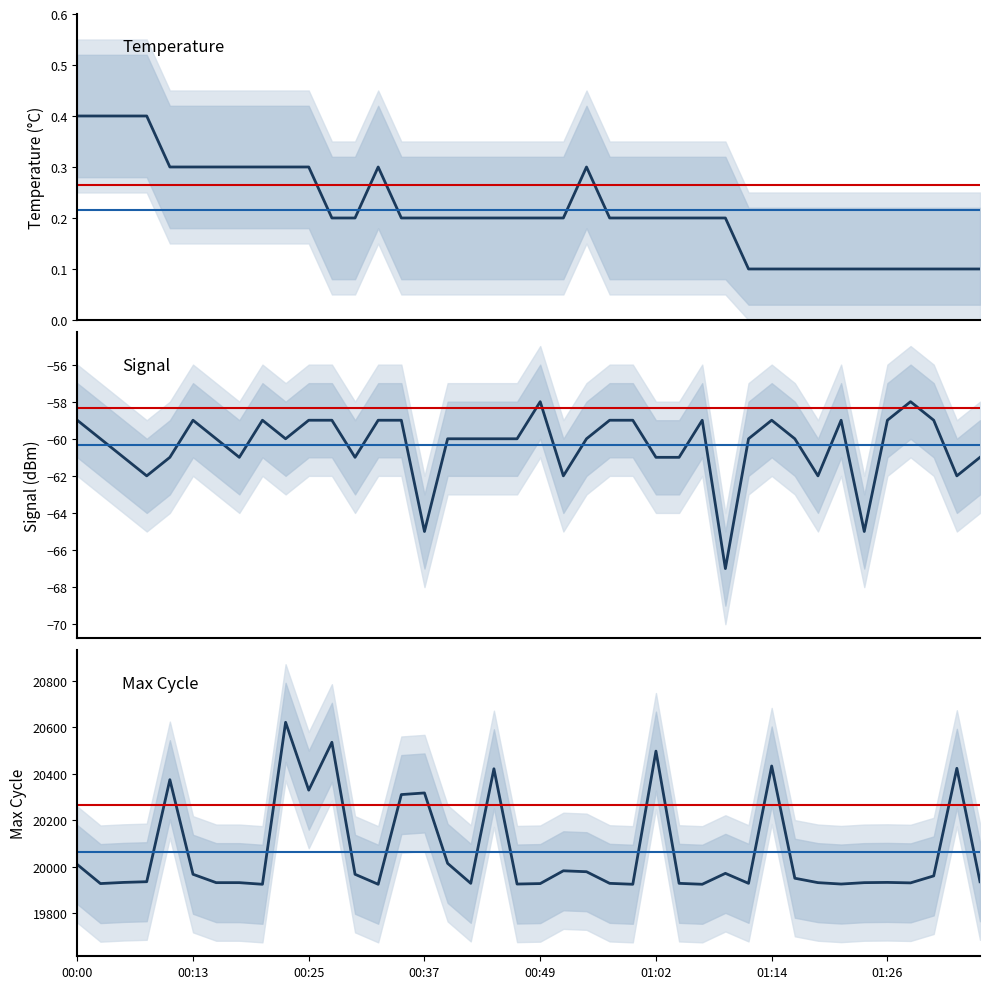

Does the chart have visible grid lines?

No